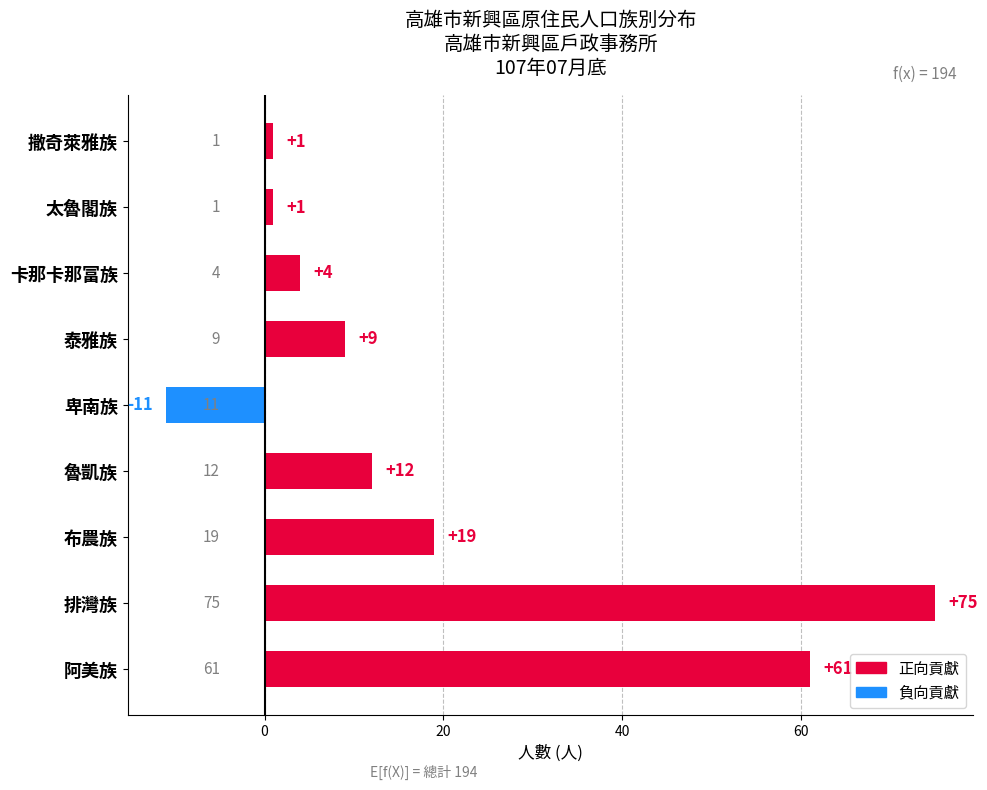

Between 卡那卡那富族 and 布農族, which is larger?

布農族